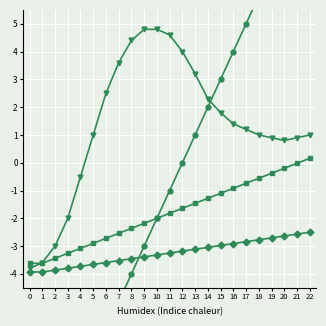

True or false: col_30 has a value of 2.8 at 18.

False